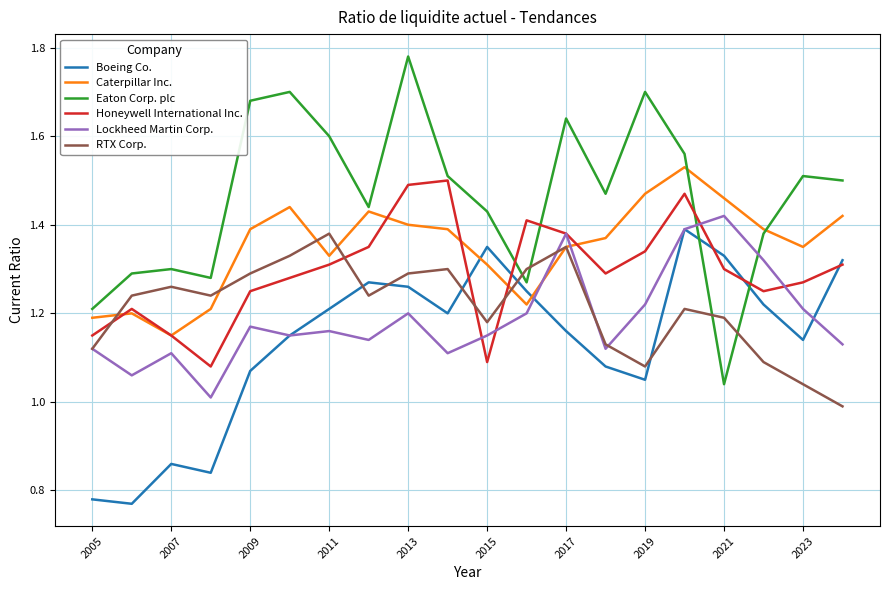

Which series has the largest range (max minus min)?

Eaton Corp. plc